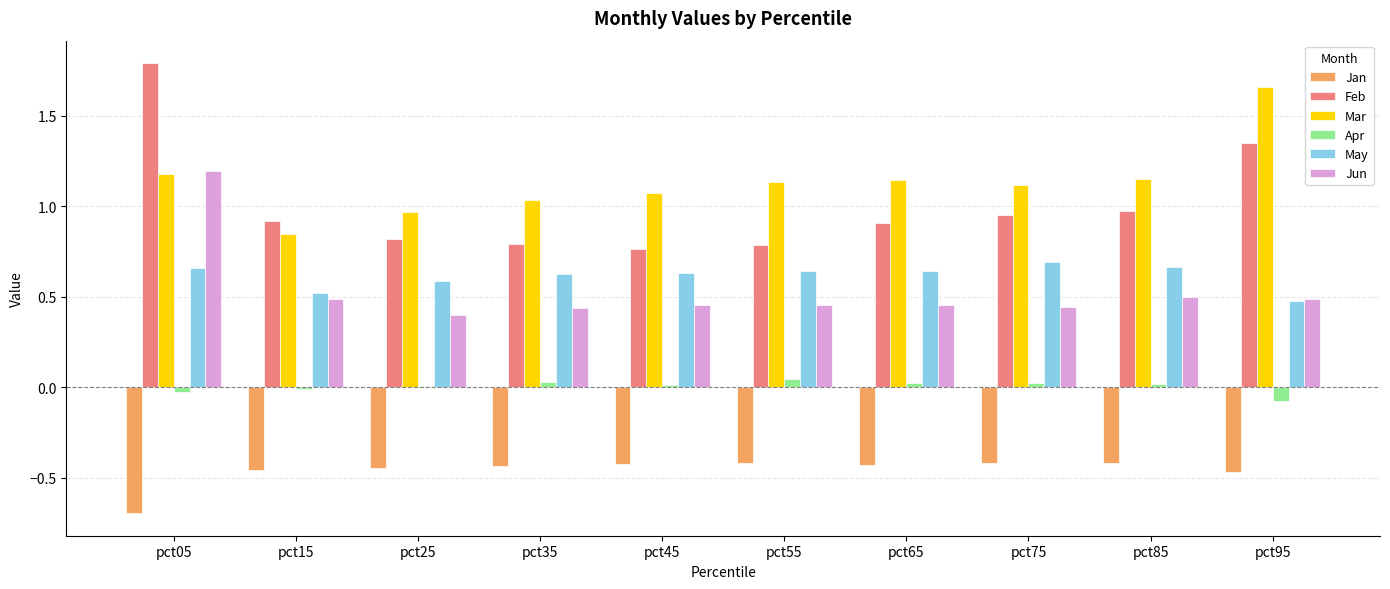

At which category is the sum across all series the highest?

pct05